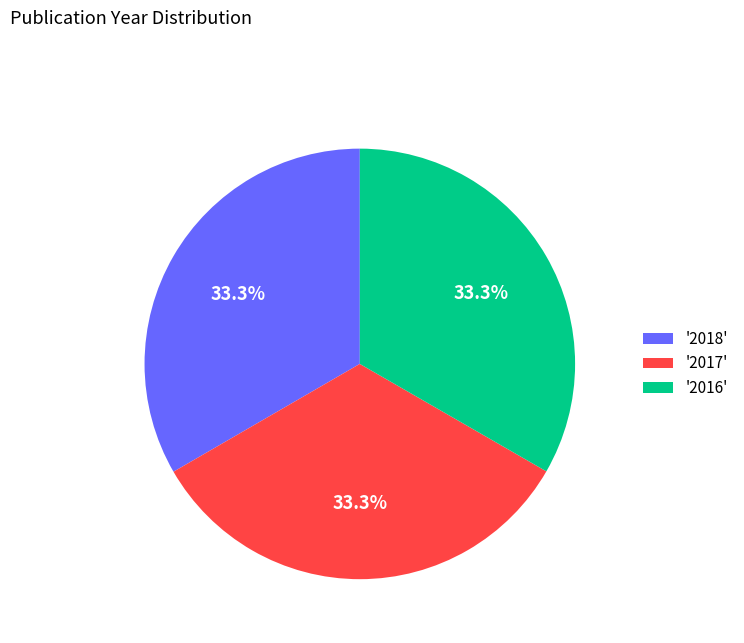

Does '2016' represent more than half of the total?

No